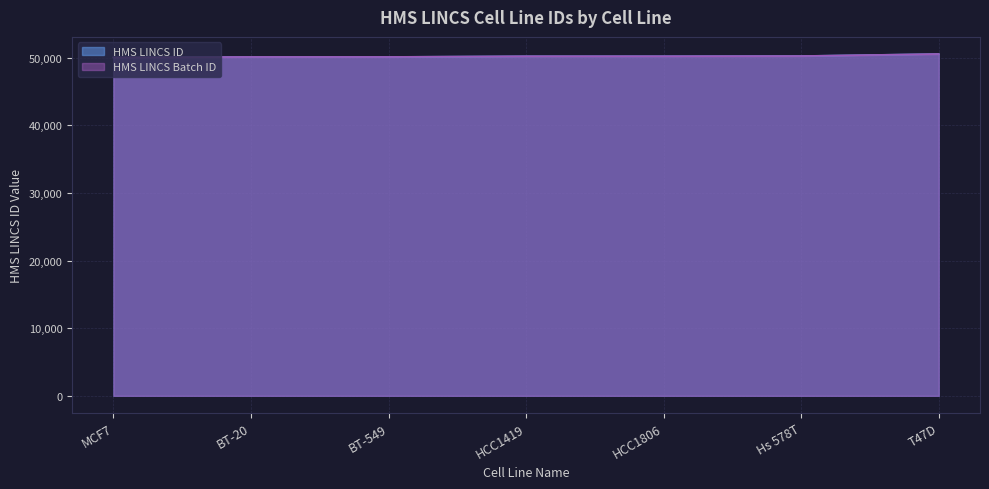

Which label corresponds to the largest value in the chart?

T47D